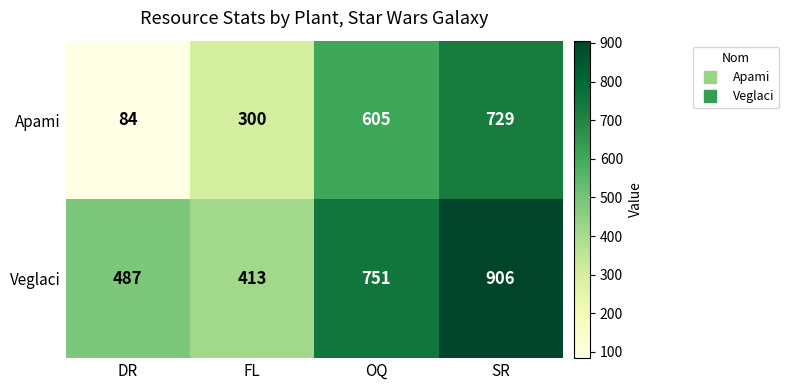

The Veglaci series shows 413 at FL. True or false?

True